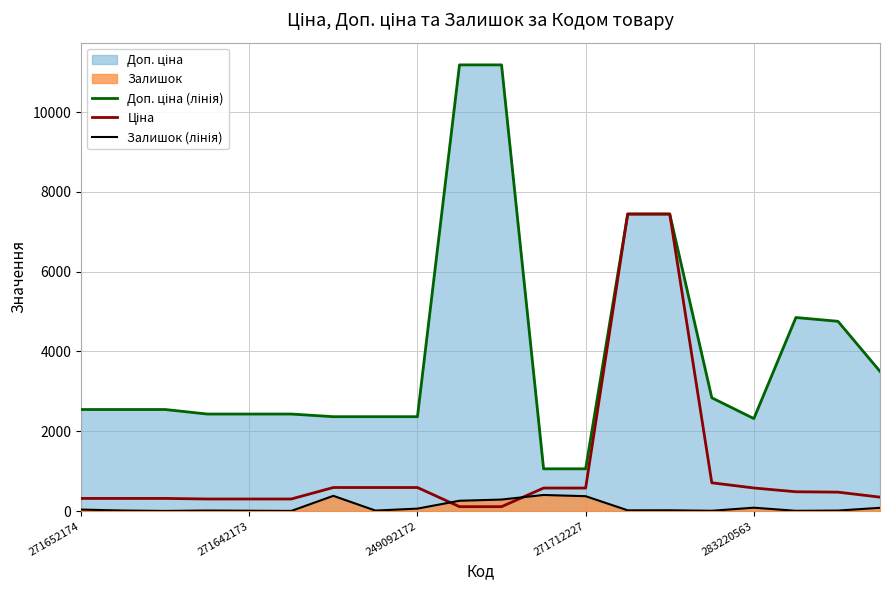

True or false: Доп. ціна (лінія) has more than 0 interior local peaks.

True